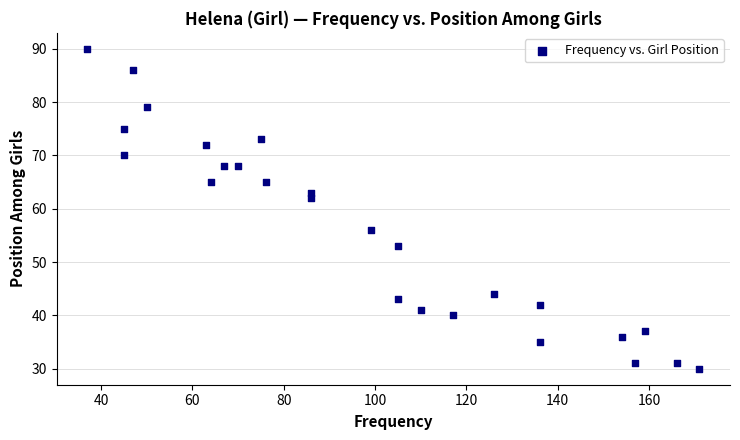

What Y value in the scatter plot is closest to 60?

62